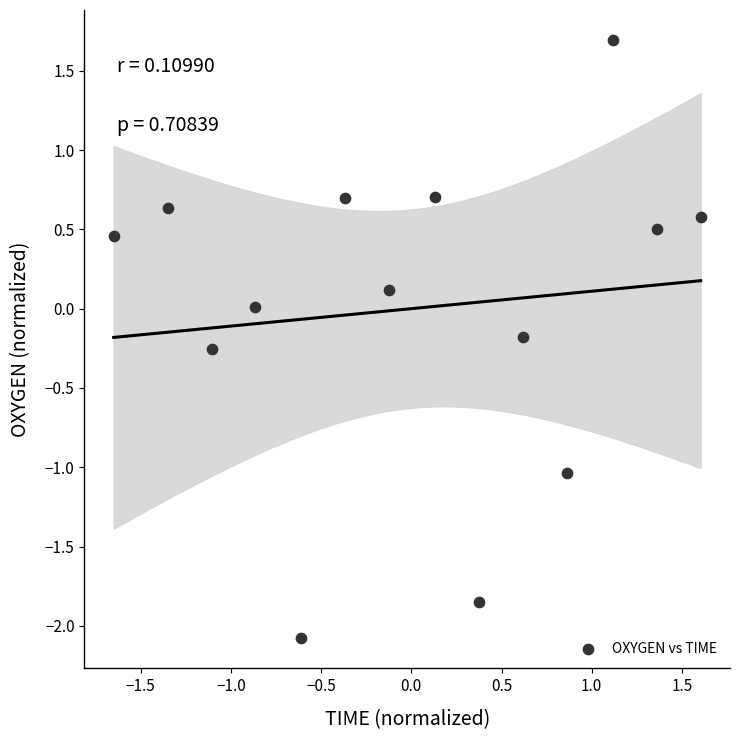

What is the range of X values (max minus min)?

3.3